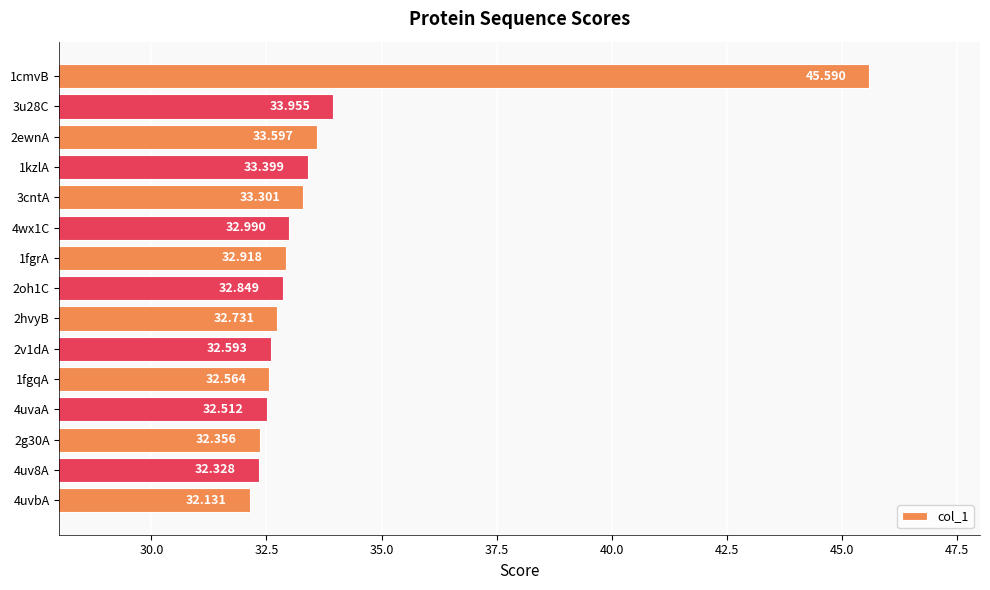

Does the chart contain any negative values?

No